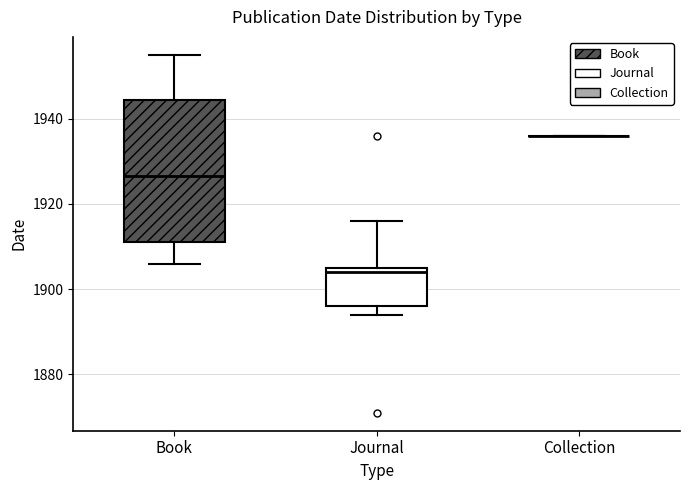

Reading left to right, transcribe this box plot: for each box, give where its median line is, the range the box spans, and where its two whiskers end, as read against the y-axis. The values are not printed on the chart, so give them approximately, as read against the axis.

Book: median 1926, box 1912 to 1944, whiskers 1906 to 1956
Journal: median 1904, box 1896 to 1906, whiskers 1894 to 1916
Collection: box collapsed to a line at 1936, whiskers 1936 to 1936